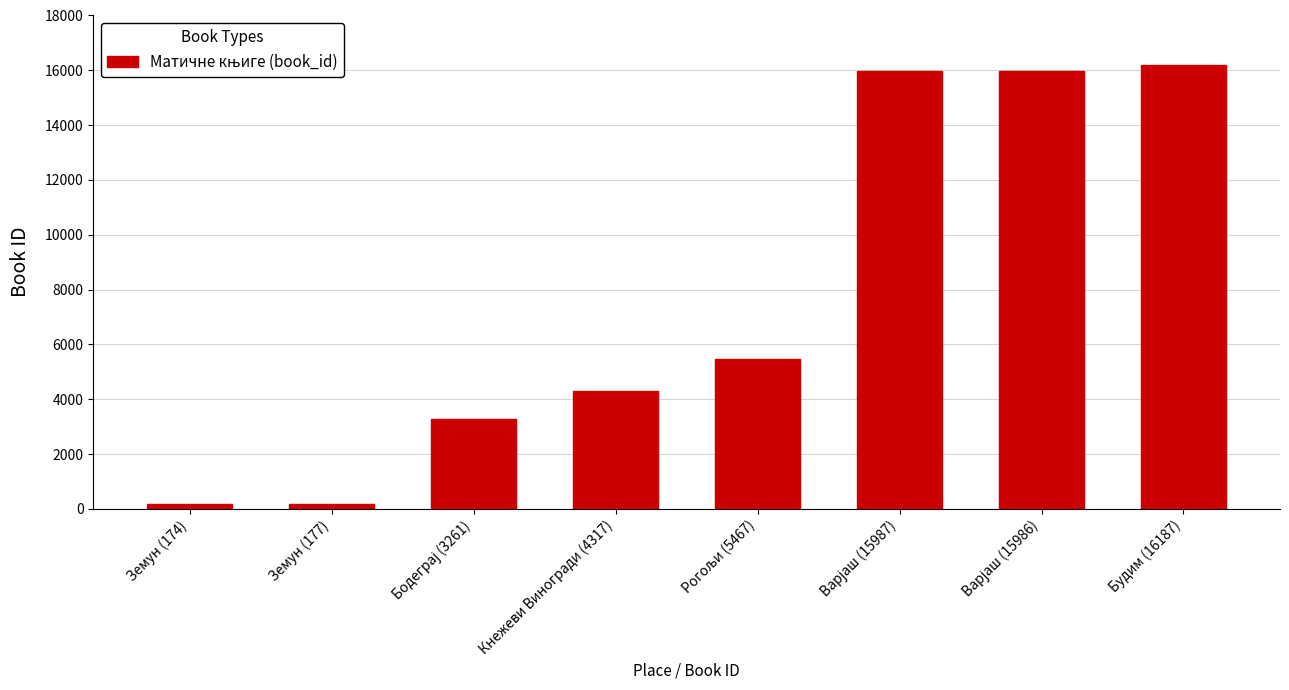

What position from the left is Земун (177)?

2